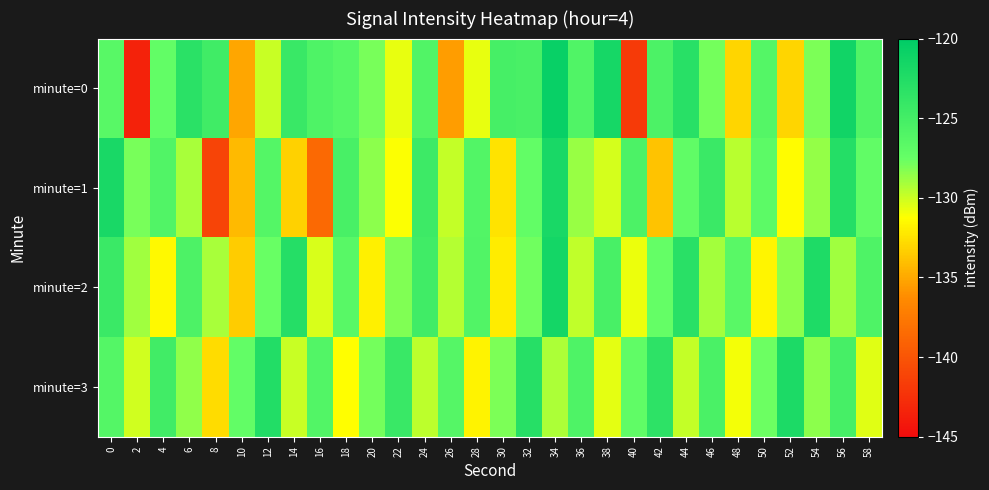

At which category does the chart reach its minimum across all series?

2